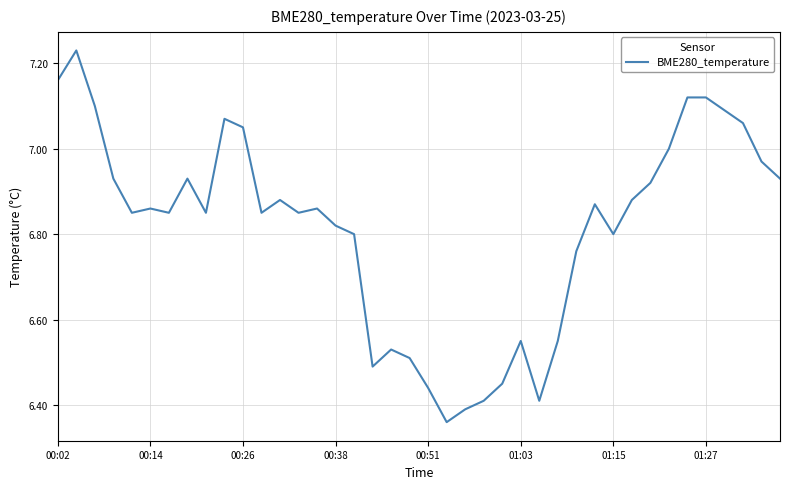

What is the difference between the maximum and minimum values?

0.9